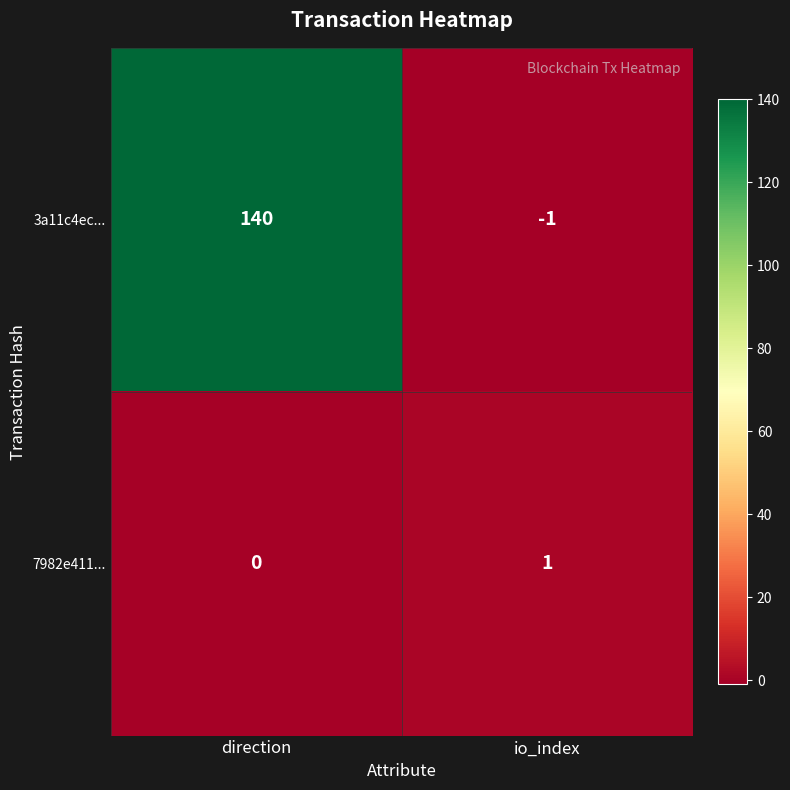

Count the number of categories in the chart.

2